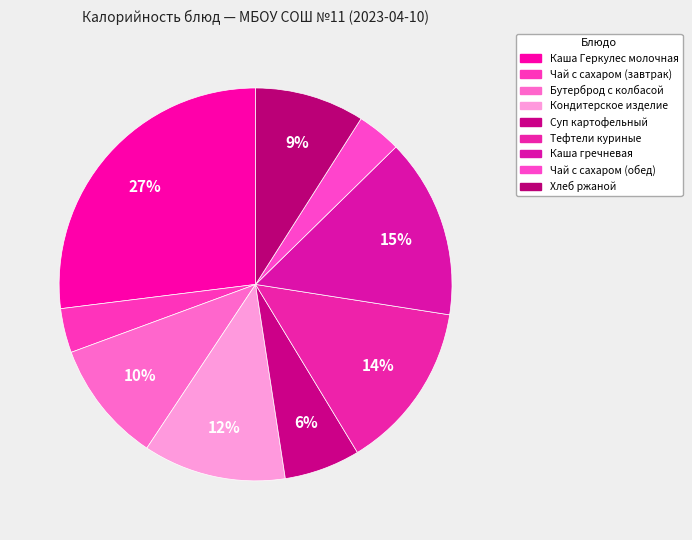

Does Чай с сахаром (обед) account for over 50% of the chart?

No